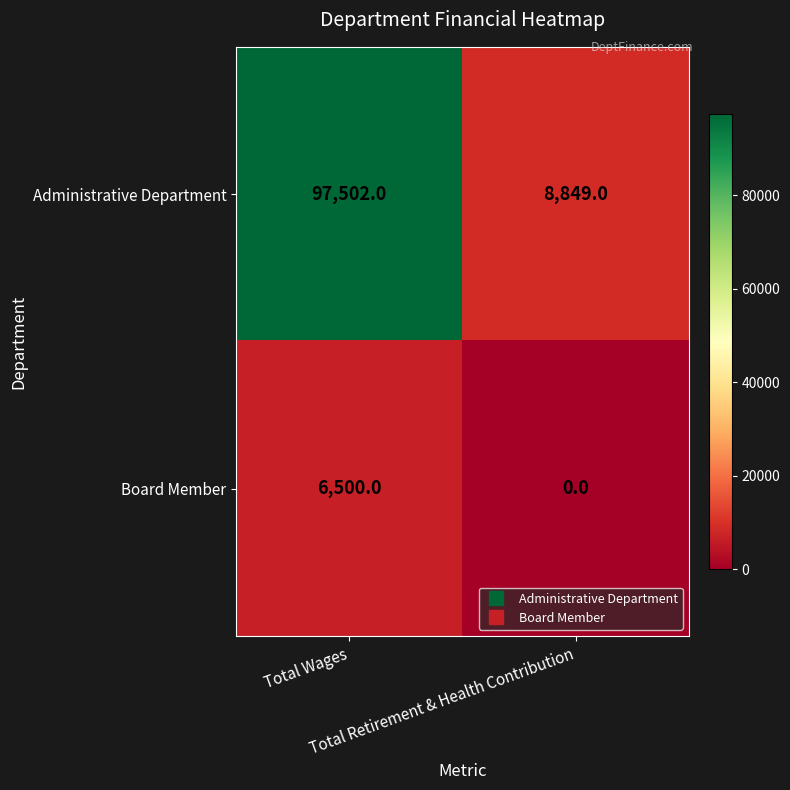

Which series has the largest total across all categories?

Administrative Department